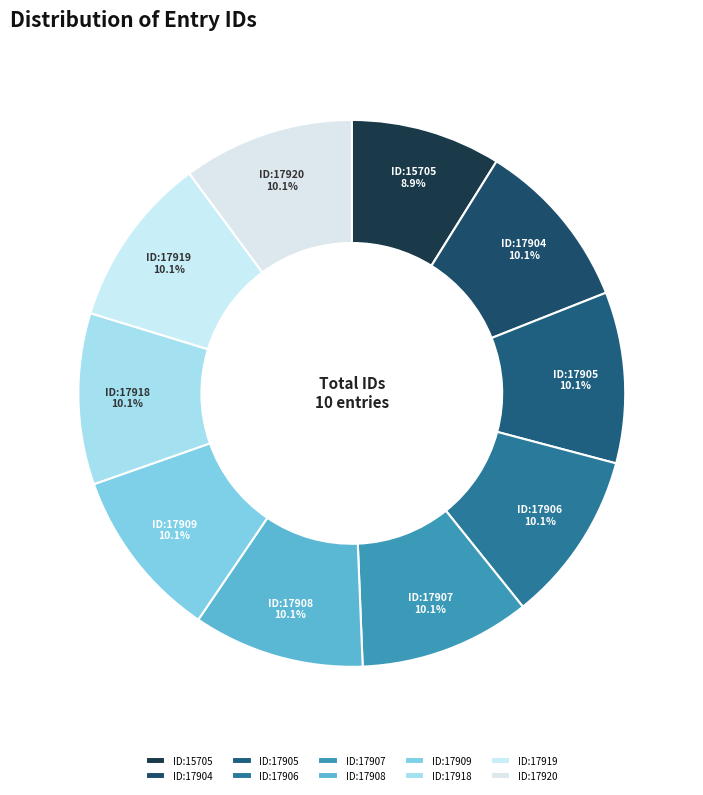

Combined, what portion of the pie is ID:17906 and ID:17907?

20.2%